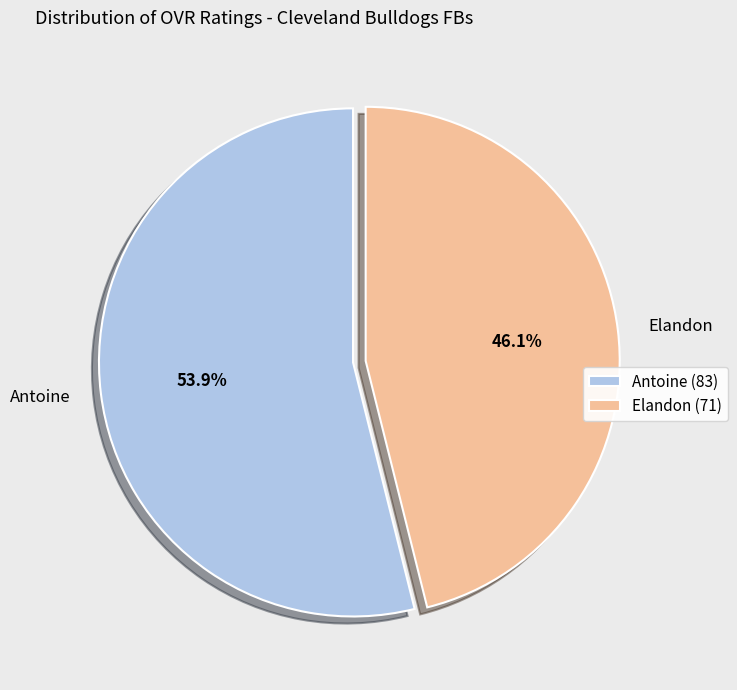

What is the smallest slice in the pie chart?

Elandon